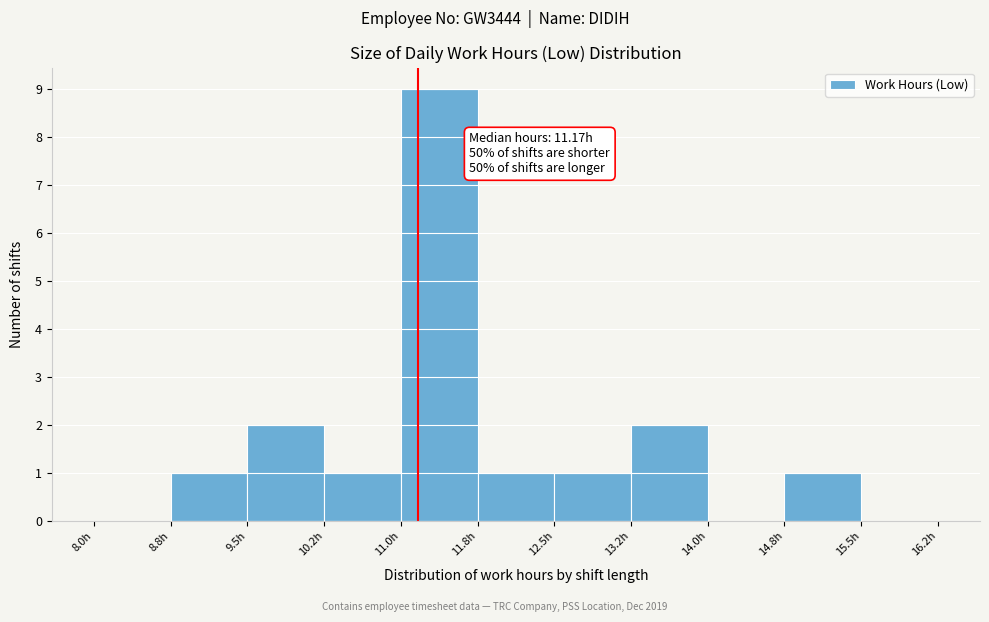

Which range on the x-axis has the tallest bar?

11.00 to 11.75